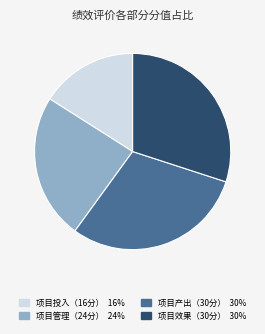

Do 项目管理（24分） and 项目投入（16分） together represent more than half of the pie?

No